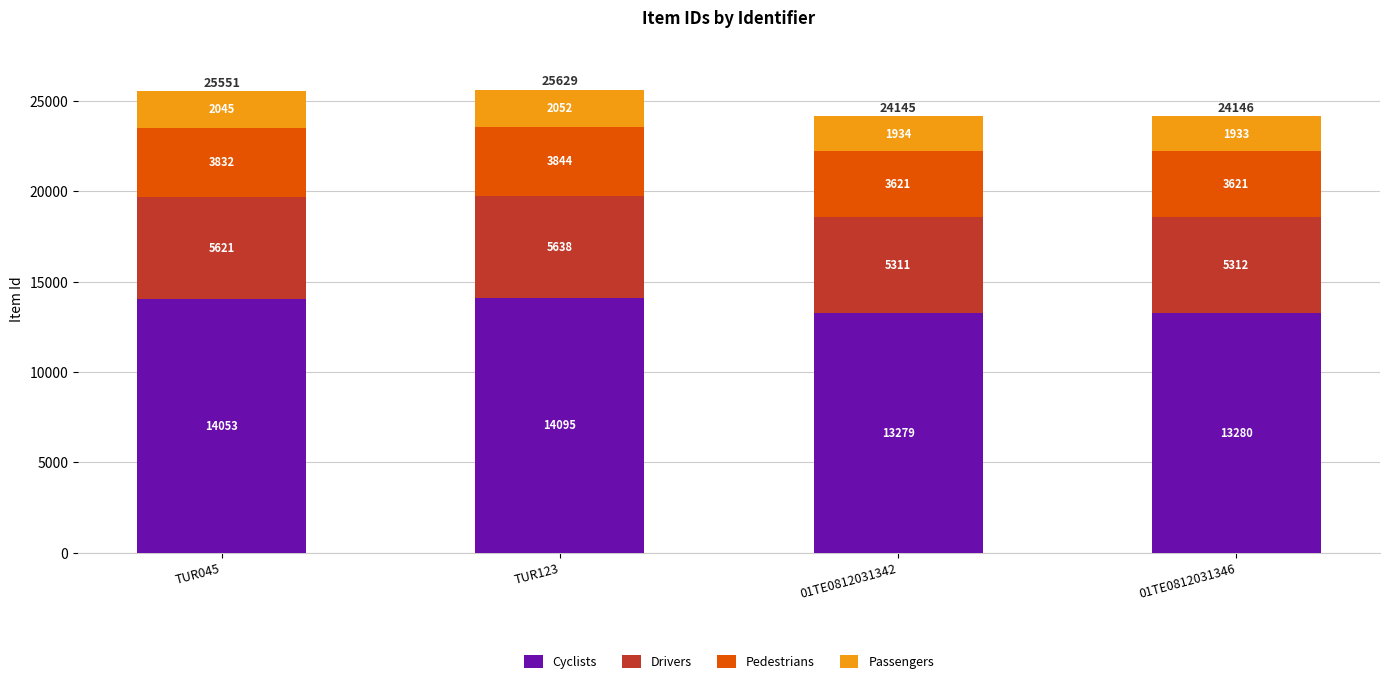

At which category is the sum across all series the highest?

TUR123